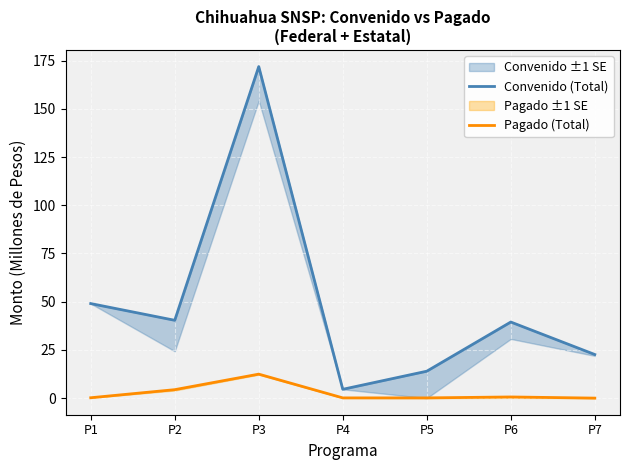

What is the sum of the Convenido (Total) values at P7 and P4?

27.2